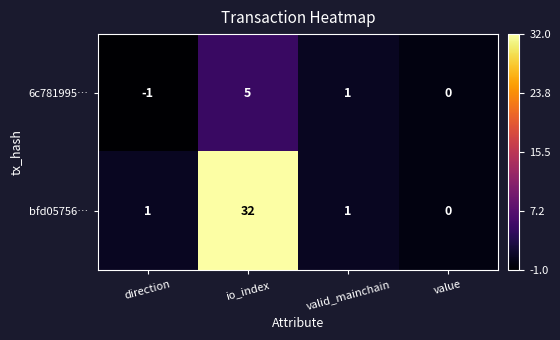

Which series has the largest total across all categories?

bfd05756…